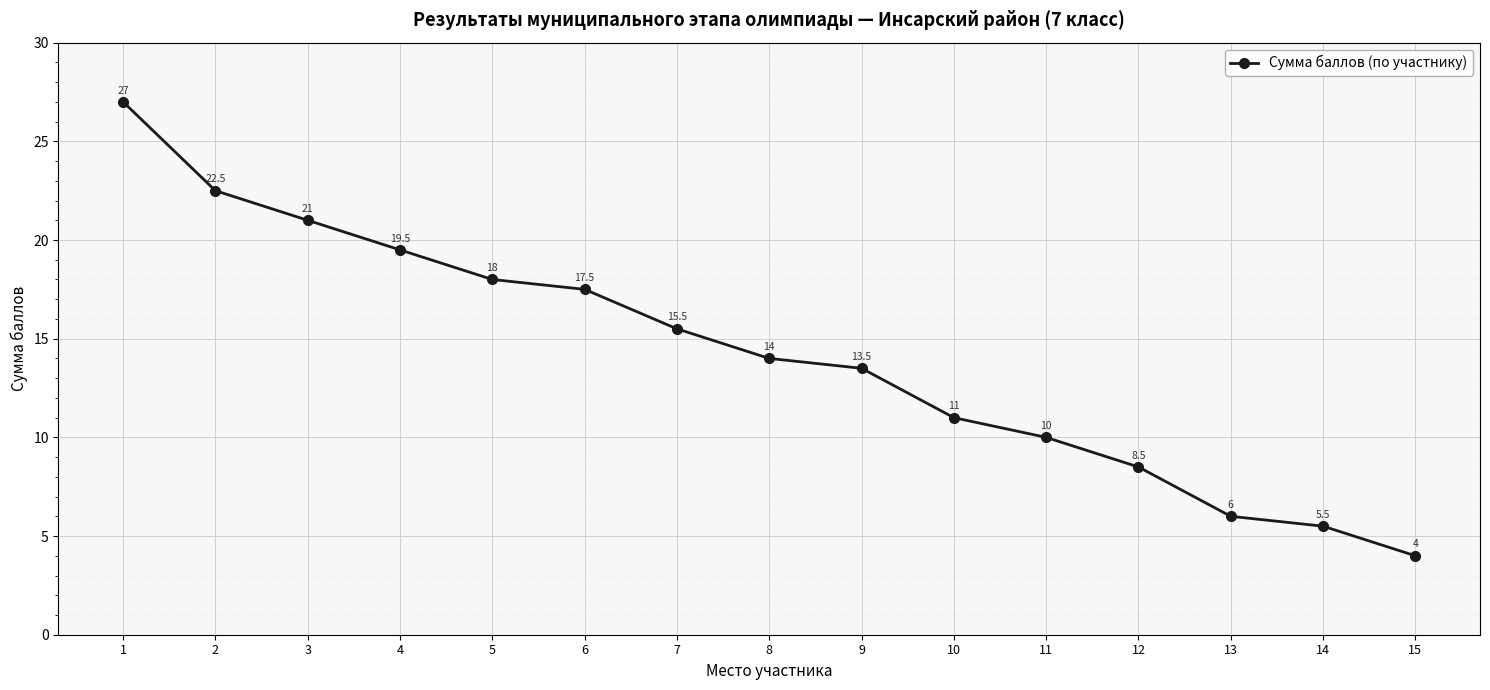

Which label corresponds to the largest value in the chart?

1